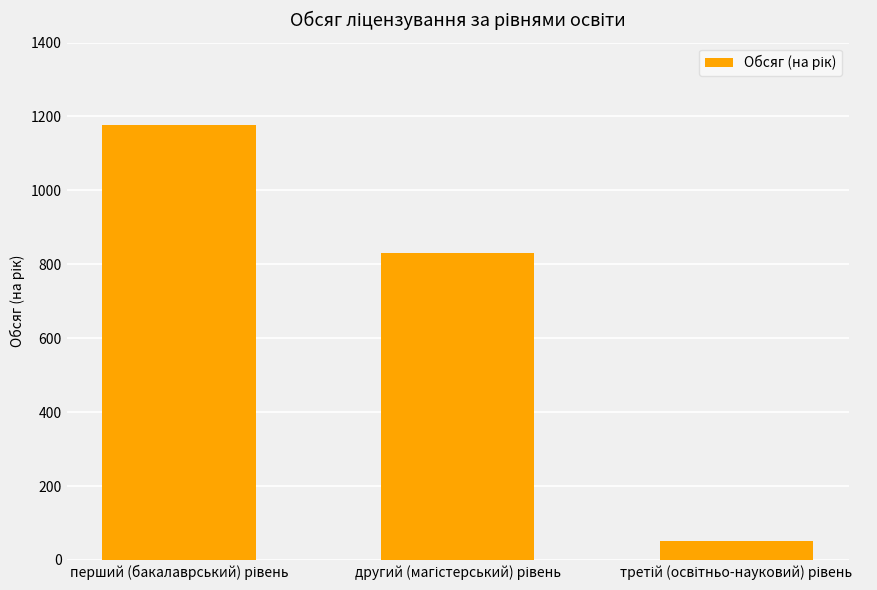

What is the value of the 2nd bar from the left?

830